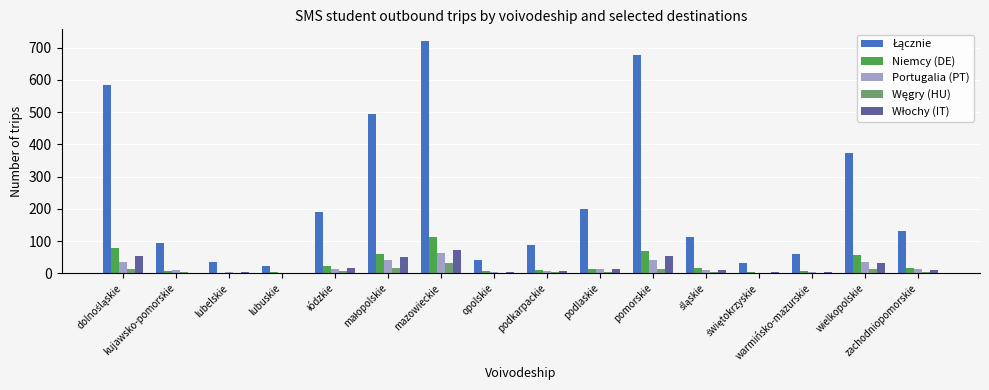

What is the sum of all Niemcy (DE) values?

487